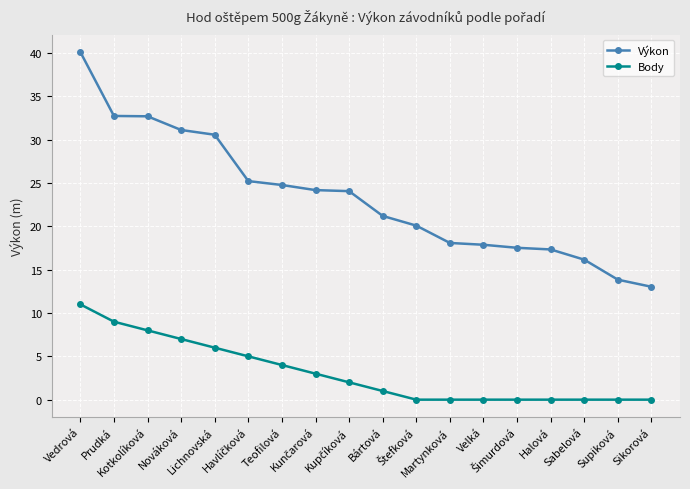

How many distinct data groups are displayed?

2